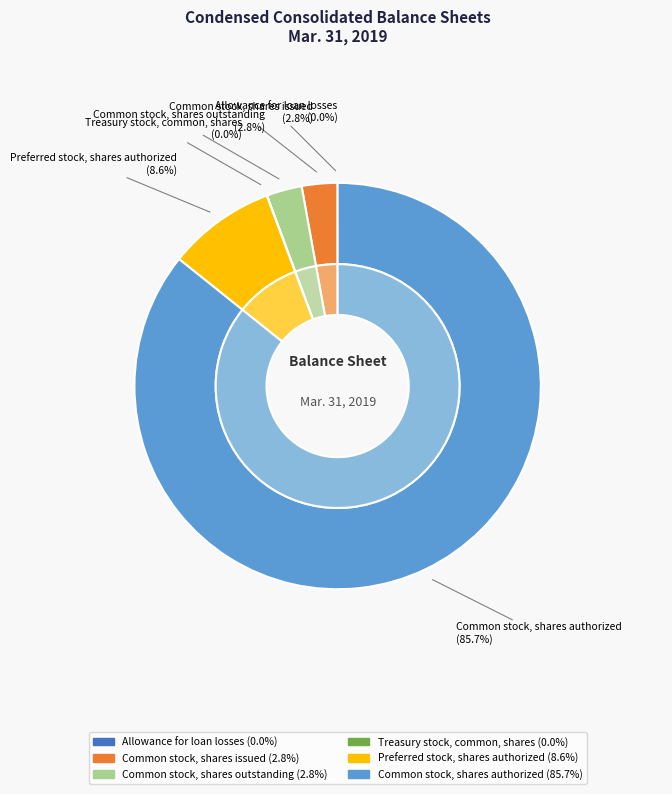

To the nearest percent, what percentage of the pie is Preferred stock, shares authorized?

9%